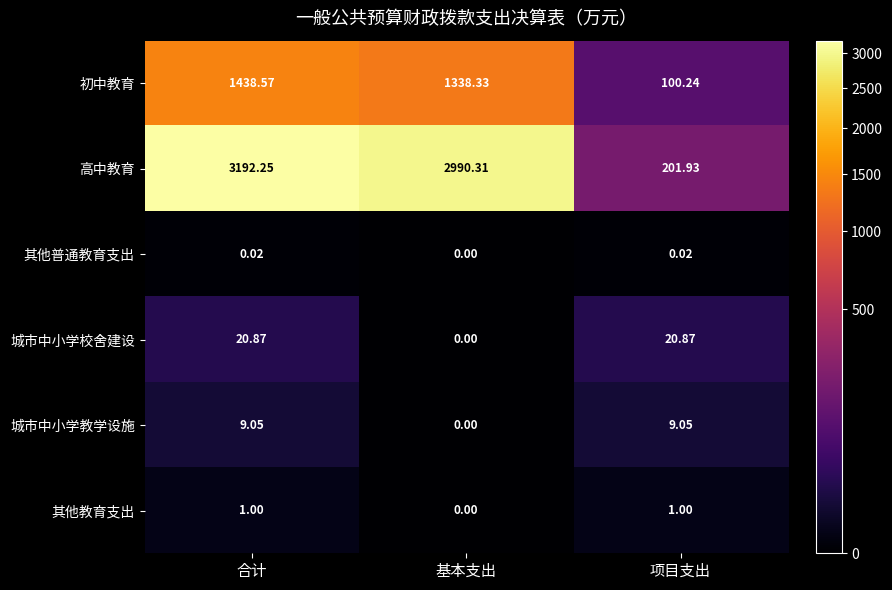

Which series has the largest total across all categories?

高中教育